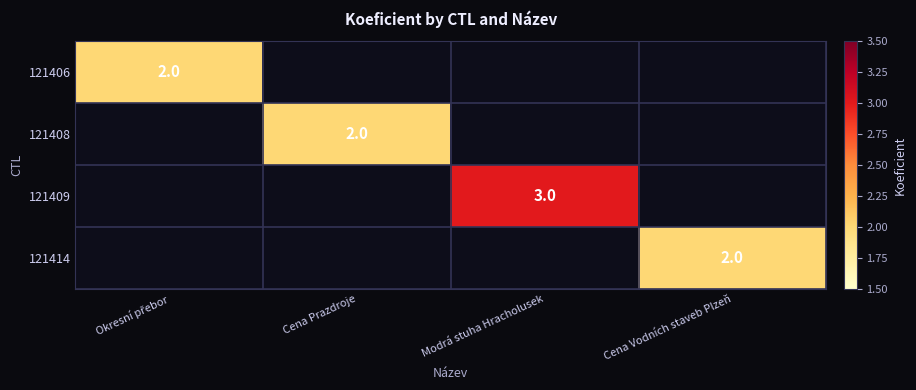

At which category is the sum across all series the highest?

Modrá stuha Hracholusek